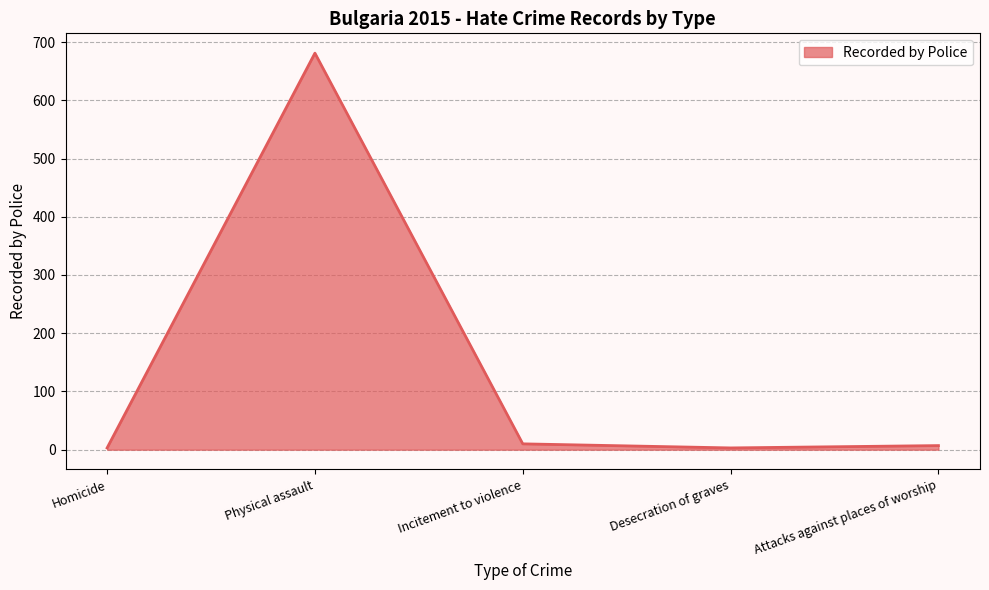

True or false: there are more than 0 points higher than both neighbors.

True